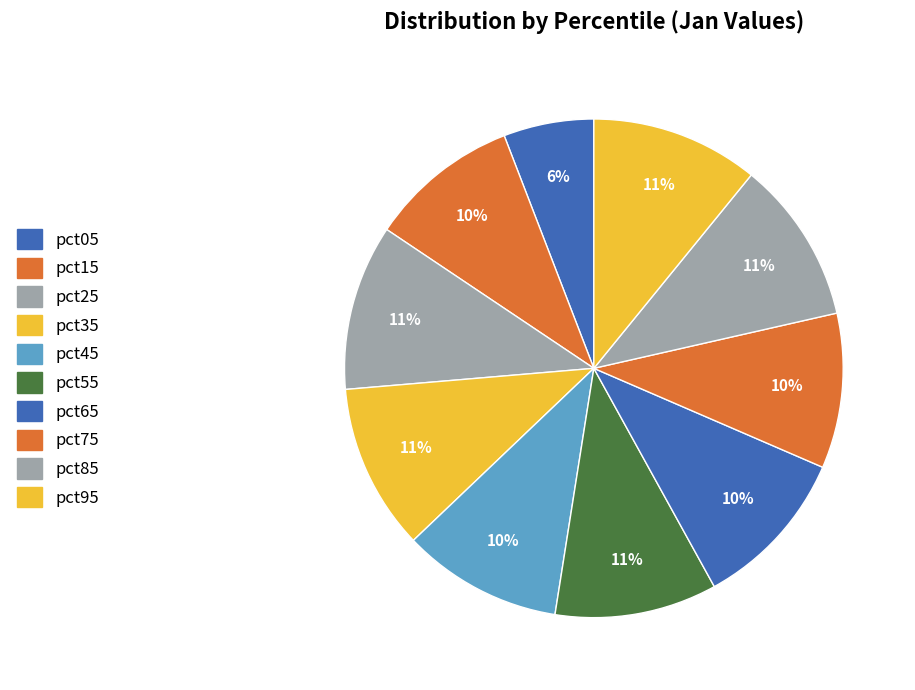

Rank the categories by value from highest to lowest.

pct95, pct35, pct25, pct85, pct55, pct65, pct45, pct75, pct15, pct05